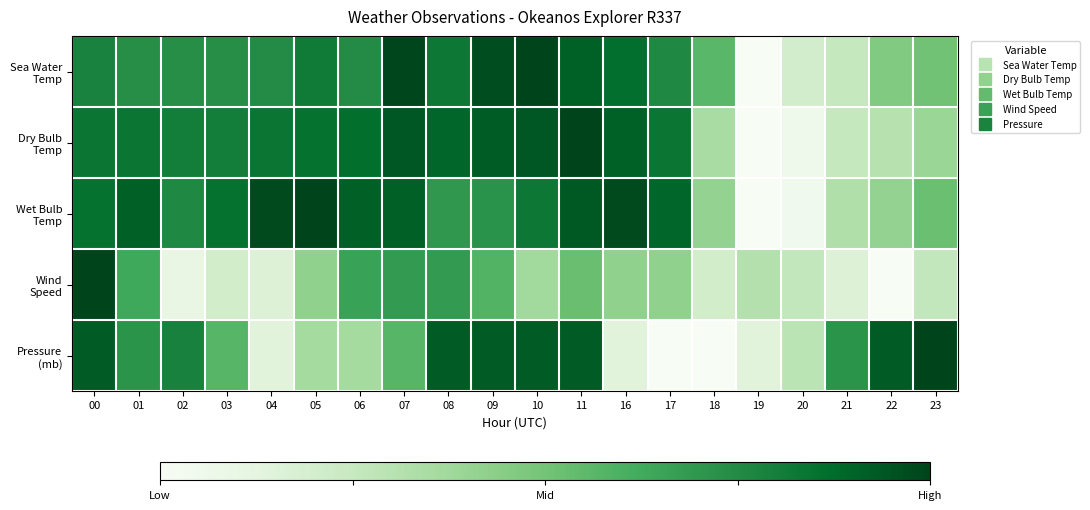

Between 07 and 06, which is larger?

07